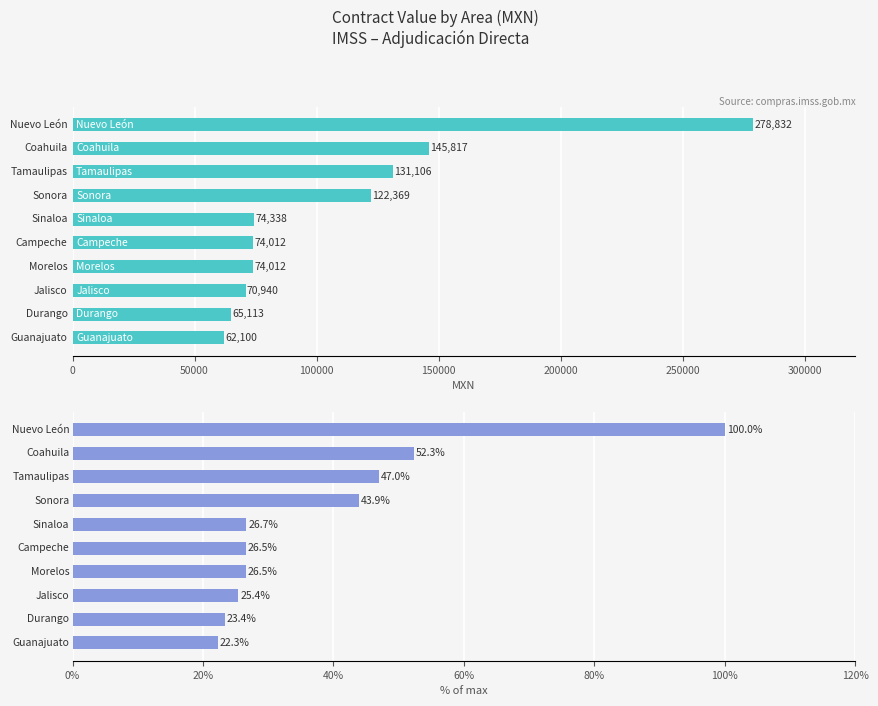

Between 8 and 100000, which is larger?

100000